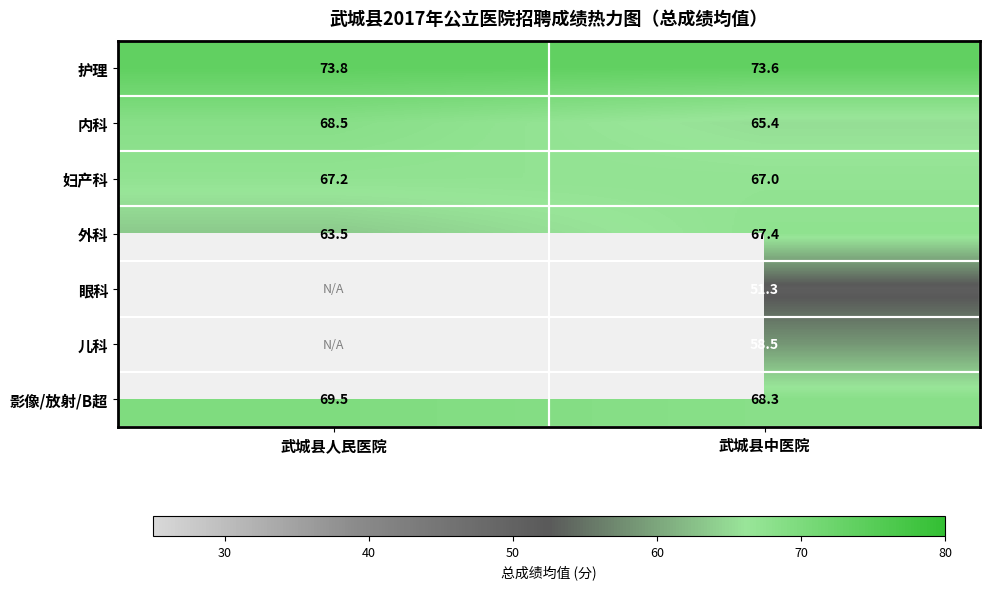

At which label does 妇产科 reach its minimum?

武城县中医院